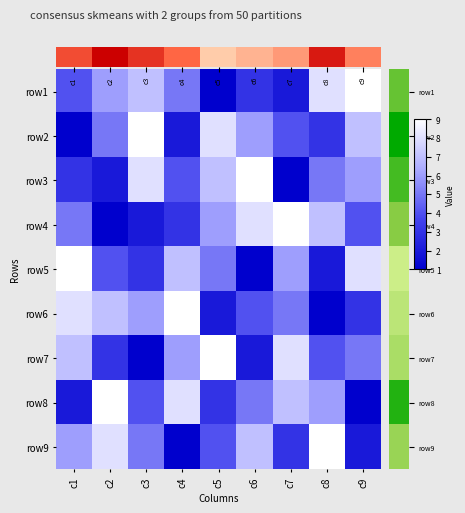

How many data points does each series have?

9